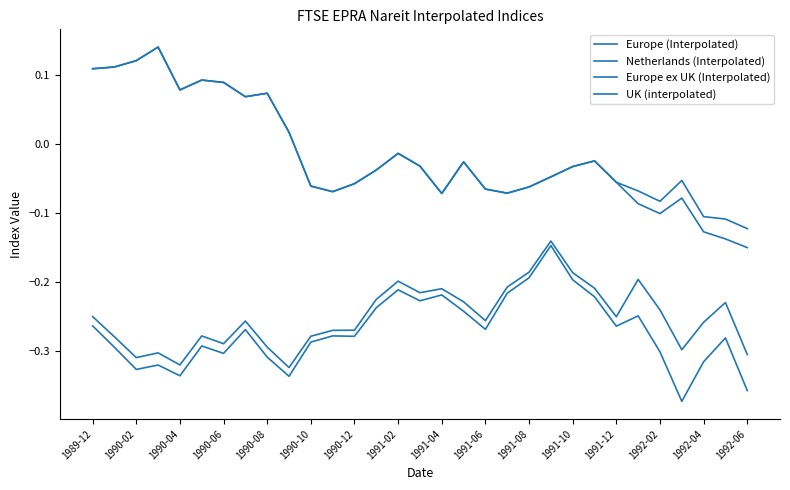

Does the chart display data point markers on the line(s)?

No